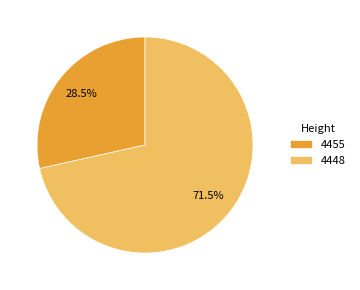

Approximately how many times larger is the value at 4448 compared to 4455?

2.5